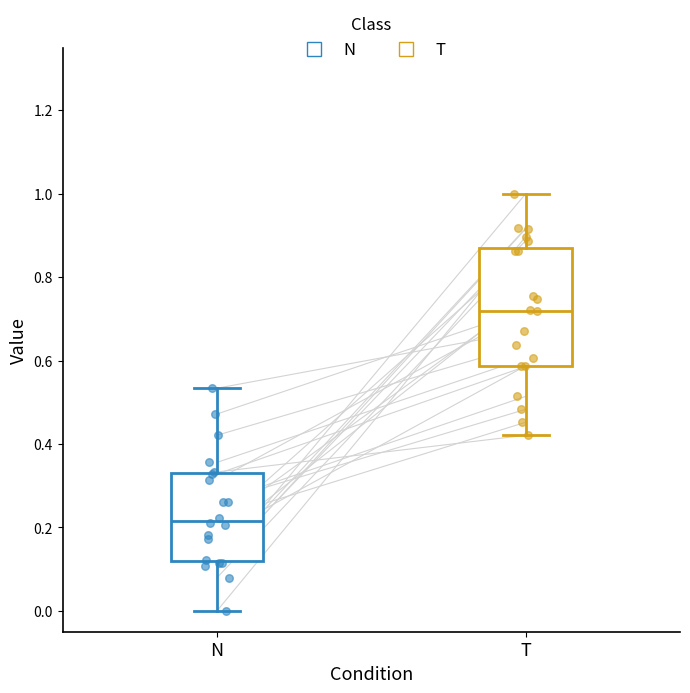

Reading left to right, transcribe this box plot: for each box, give where its median line is, the range the box spans, and where its two whiskers end, as read against the y-axis. The values are not printed on the chart, so give them approximately, as read against the axis.

N: median 0.22, box 0.12 to 0.32, whiskers 0.00 to 0.54
T: median 0.72, box 0.58 to 0.86, whiskers 0.42 to 1.00